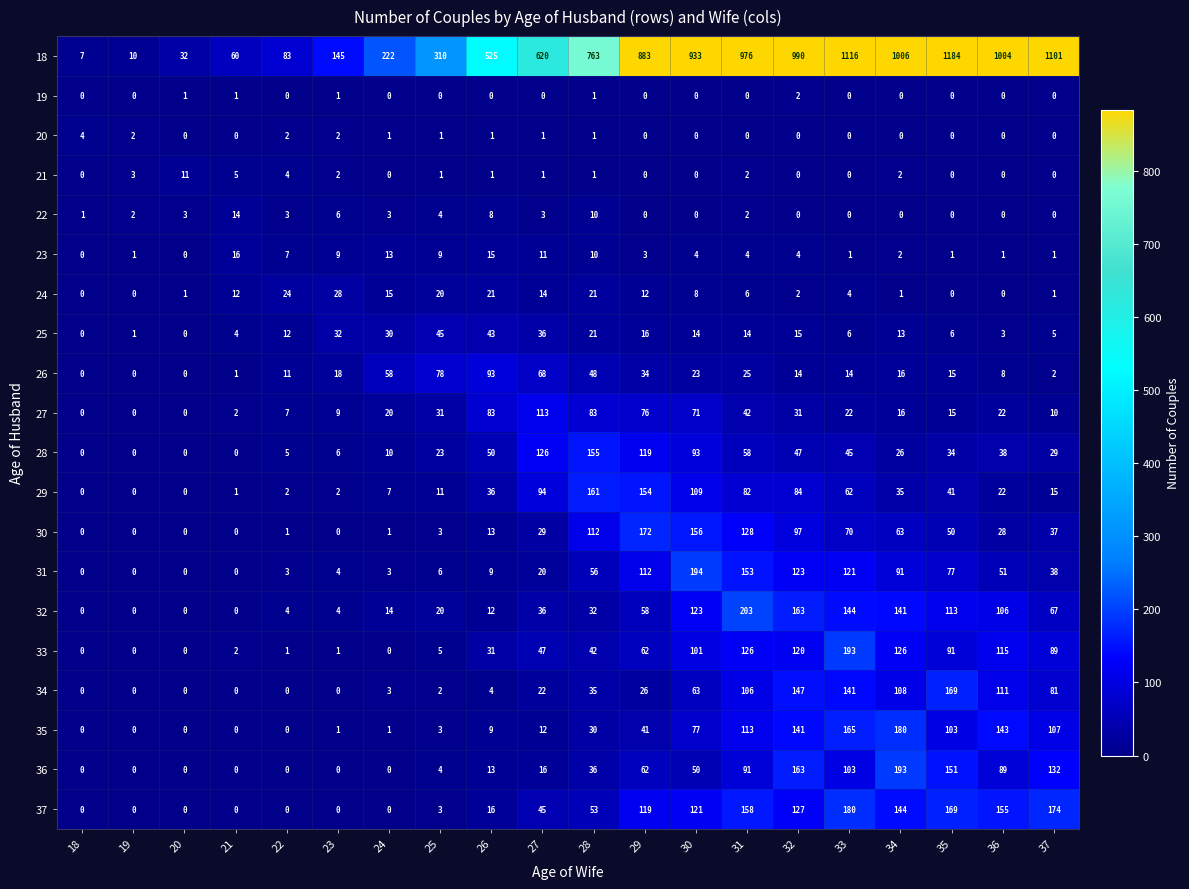

Count the number of categories in the chart.

20